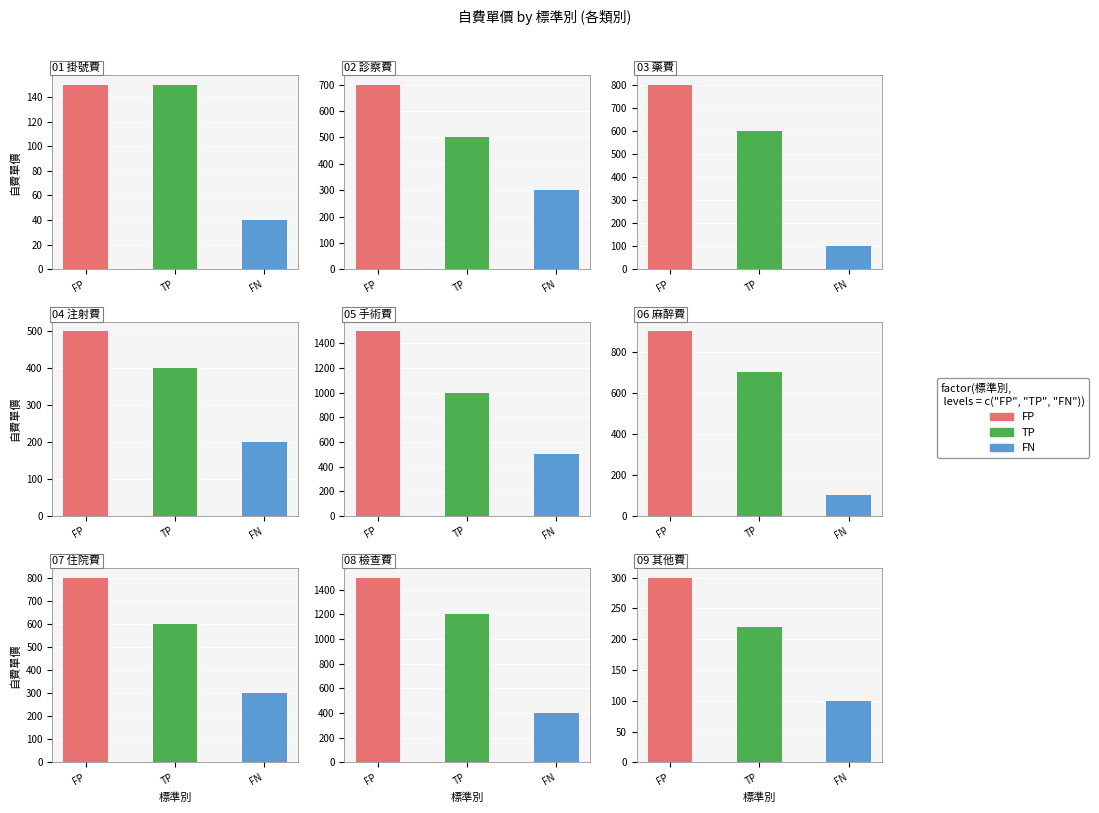

Is the value of FP at 22 greater than the value of FN at 22?

Yes